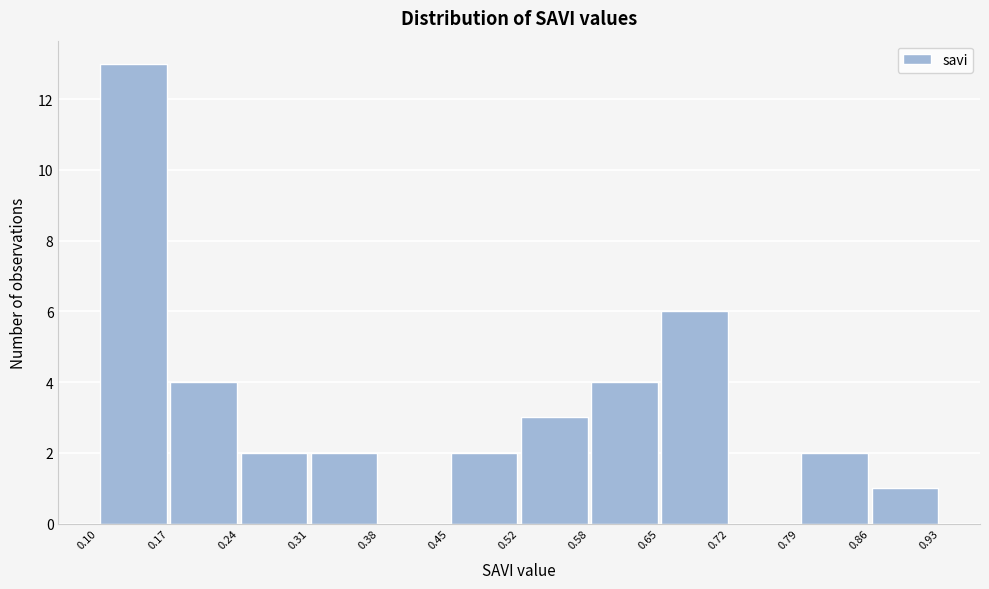

What is the height of the bar covering 0.17 to 0.24 on the x-axis? The values are not printed on the chart, so give them approximately, as read against the axis.

4